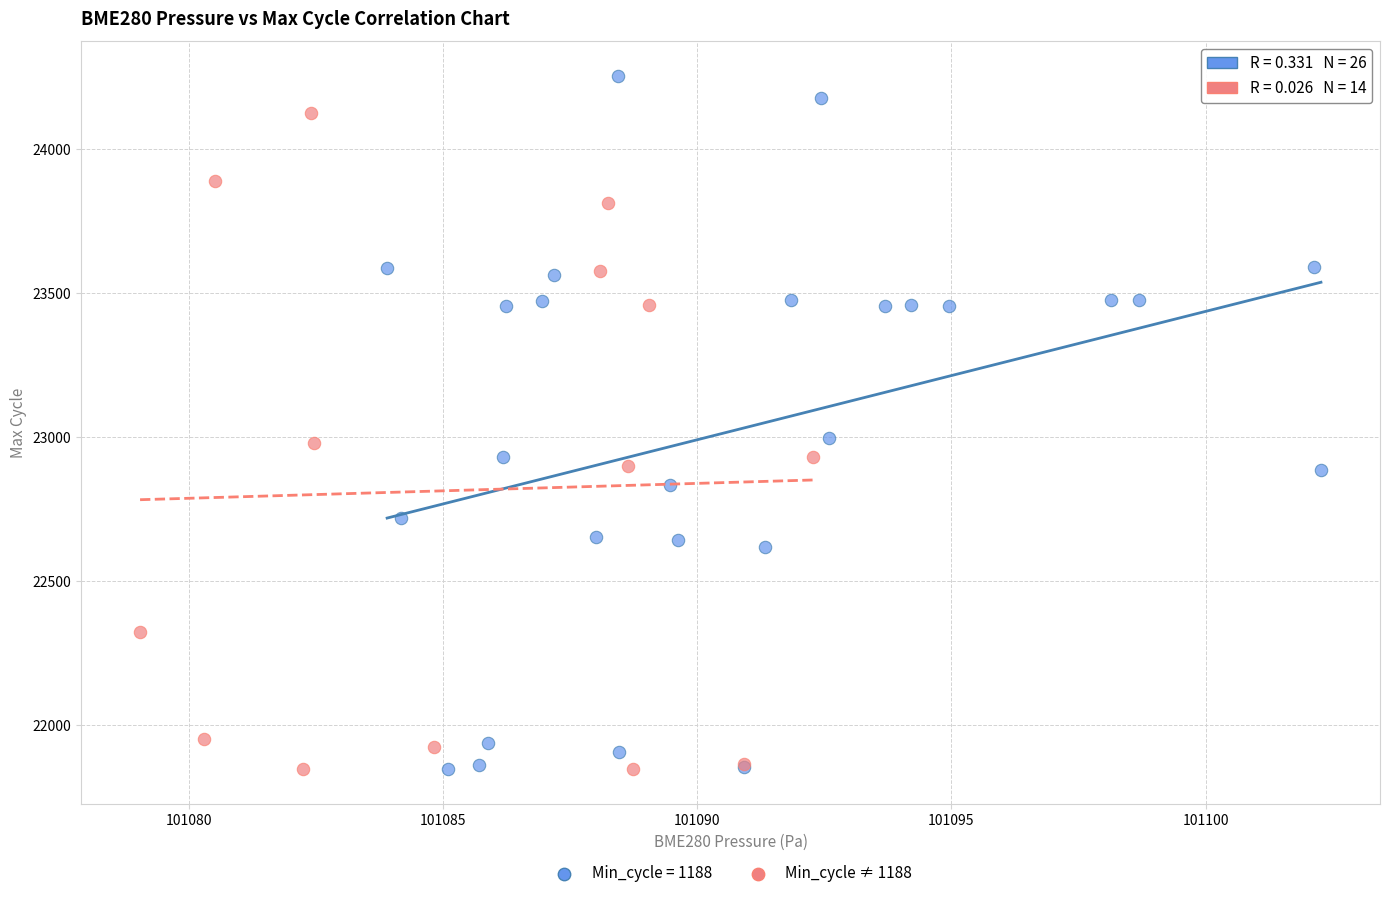

Which series contains the highest Y value?

Min_cycle = 1188